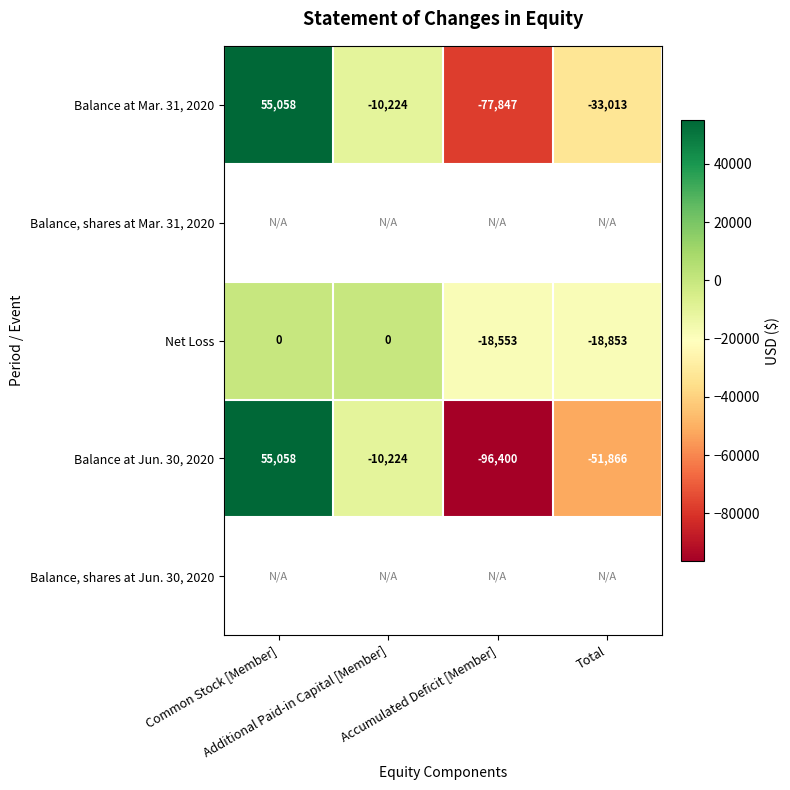

What is the maximum value for Balance at Mar. 31, 2020?

55058